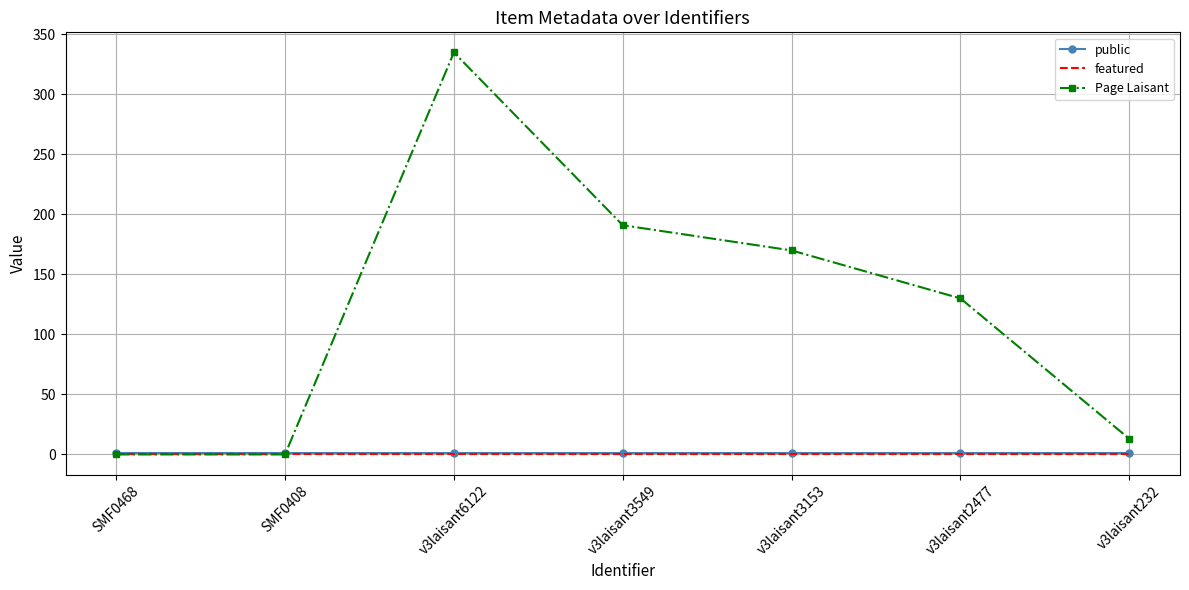

Reading right to left, what are all the values shown in this chart?

public: v3laisant232=1	v3laisant2477=1	v3laisant3153=1	v3laisant3549=1	v3laisant6122=1	SMF0408=1	SMF0468=1
featured: v3laisant232=0	v3laisant2477=0	v3laisant3153=0	v3laisant3549=0	v3laisant6122=0	SMF0408=0	SMF0468=0
Page Laisant: v3laisant232=13	v3laisant2477=130	v3laisant3153=170	v3laisant3549=191	v3laisant6122=335	SMF0408=0	SMF0468=0